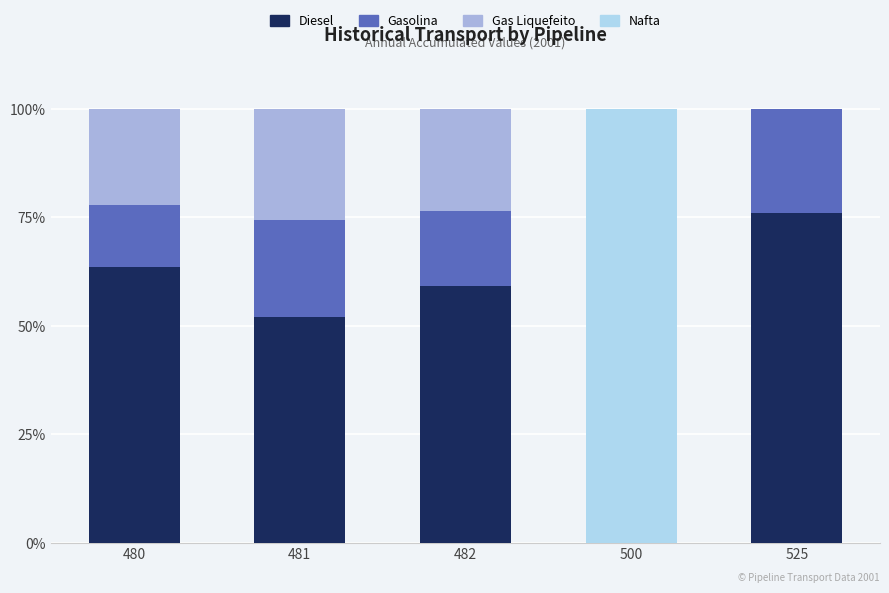

Rank the series at 482 from lowest to highest value.

Nafta, Gasolina, Gas Liquefeito, Diesel